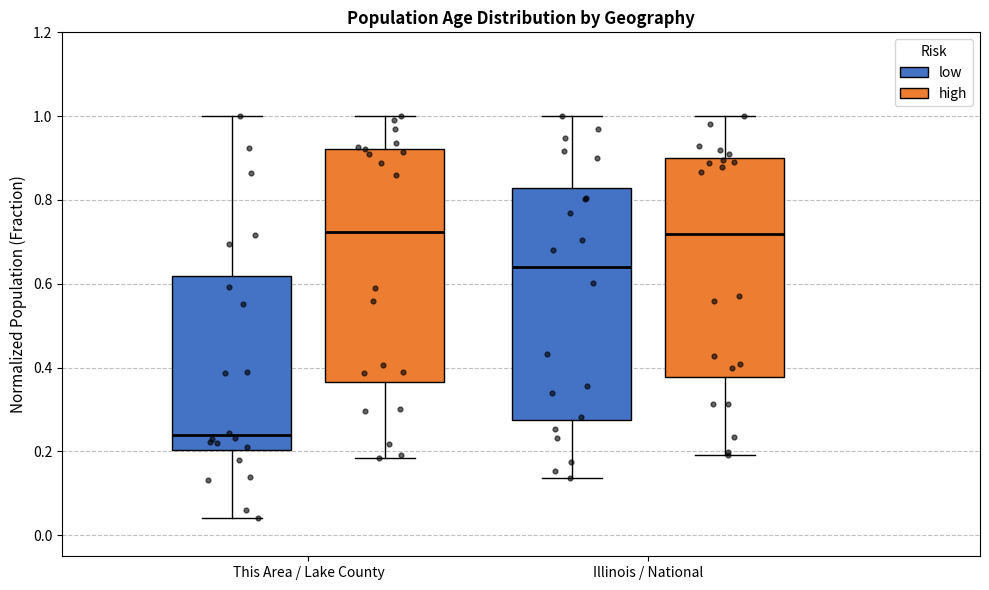

Which box has the lowest median line?

This Area / Lake County (low)